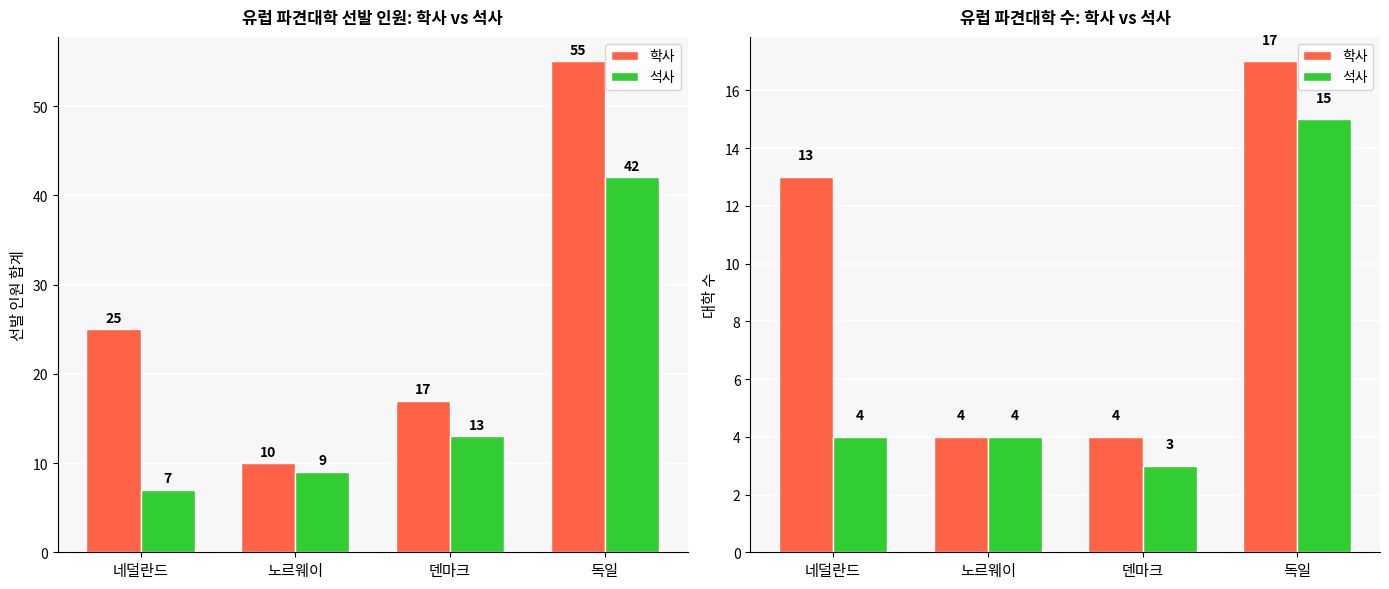

How many groups of bars are there?

4